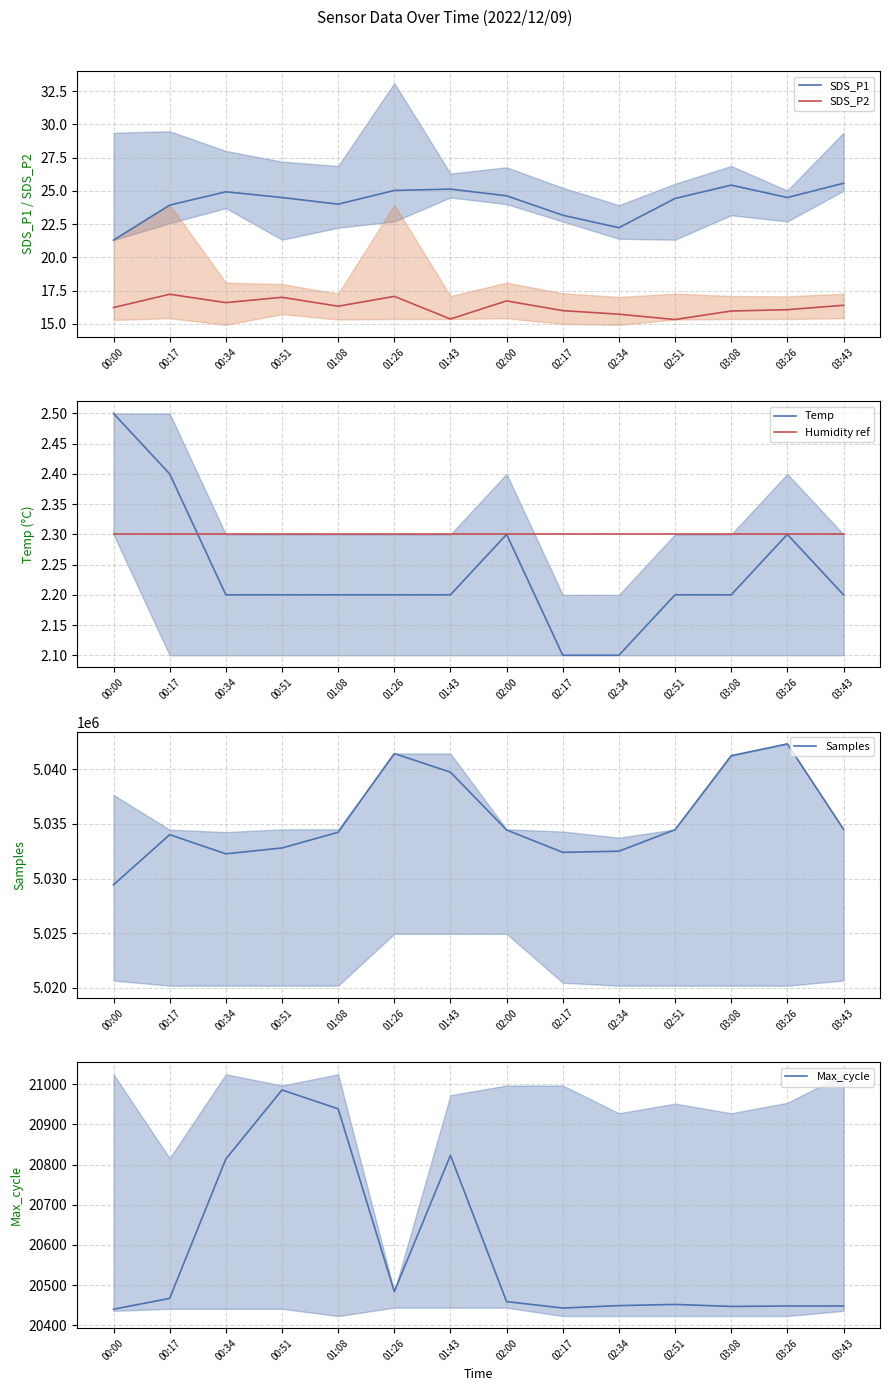

What is the spread (max minus min) of values at 02:17?

5032392.9